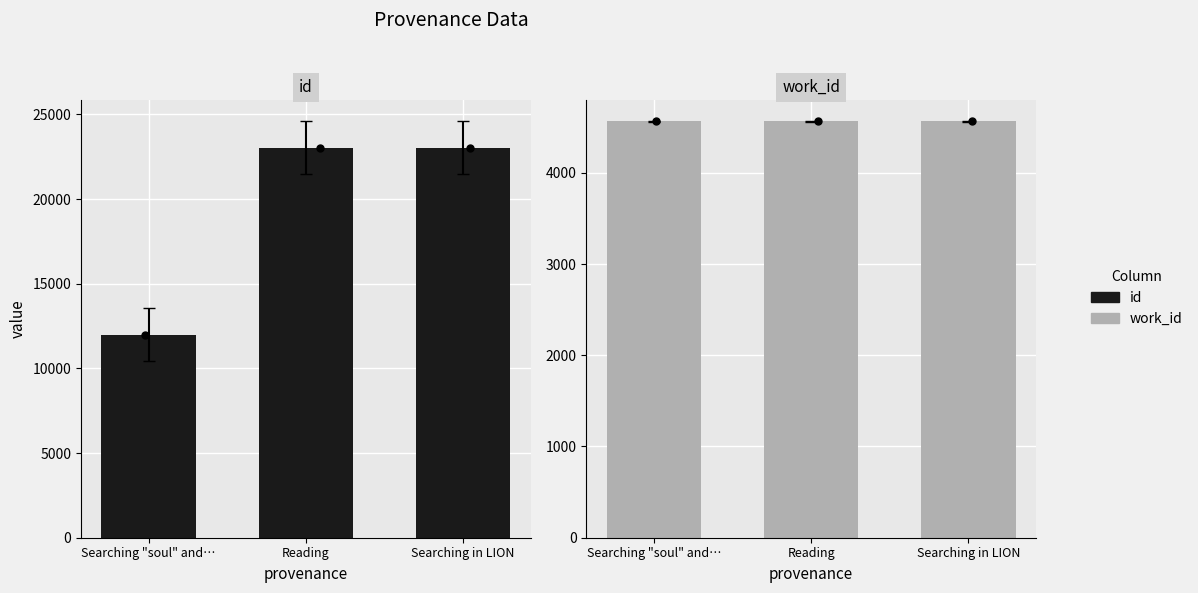

Is the value of work_id at Reading greater than the value of id at Searching in LION?

No